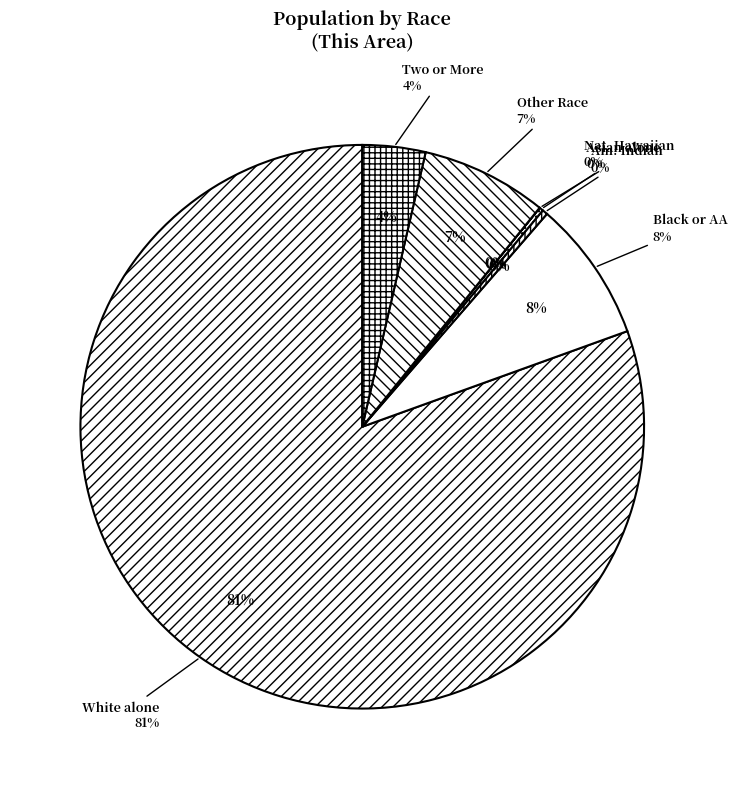

Which has a higher value, Black or African American alone or Two or More Races?

Black or African American alone